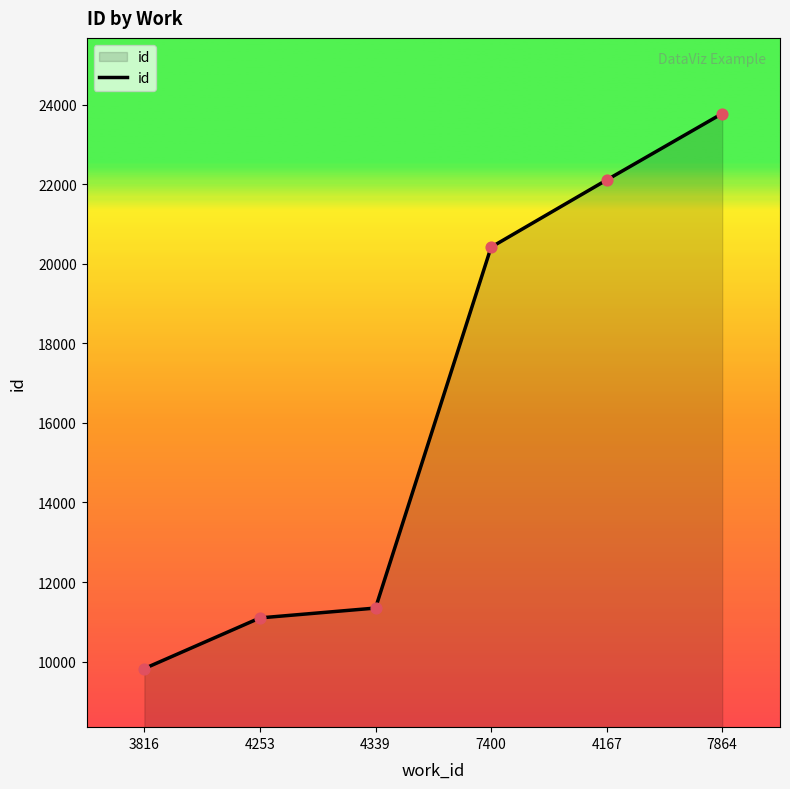

What is the ratio of the value at 7864 to the value at 4253?

2.1